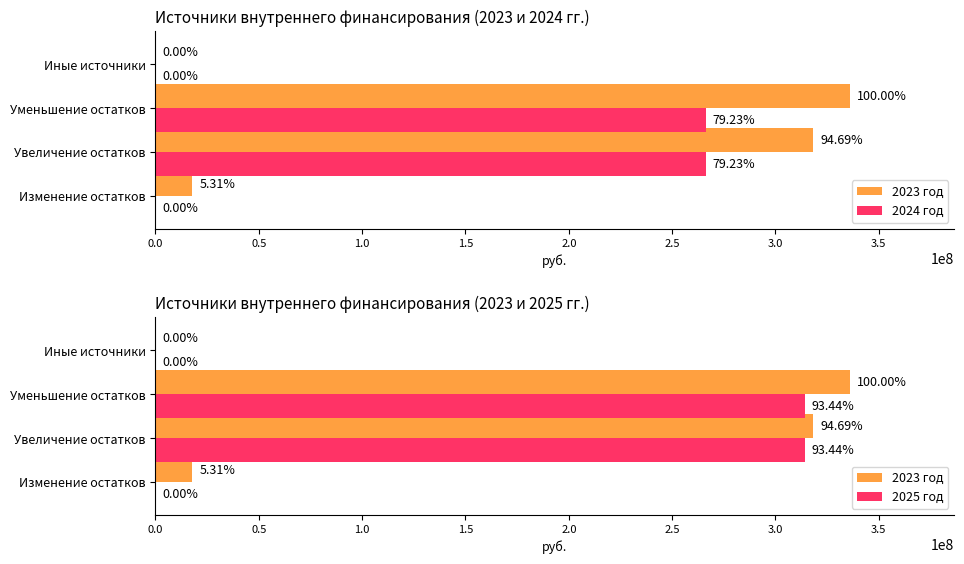

What is the difference between the maximum and minimum values in the 2023 год series?

336171896.8